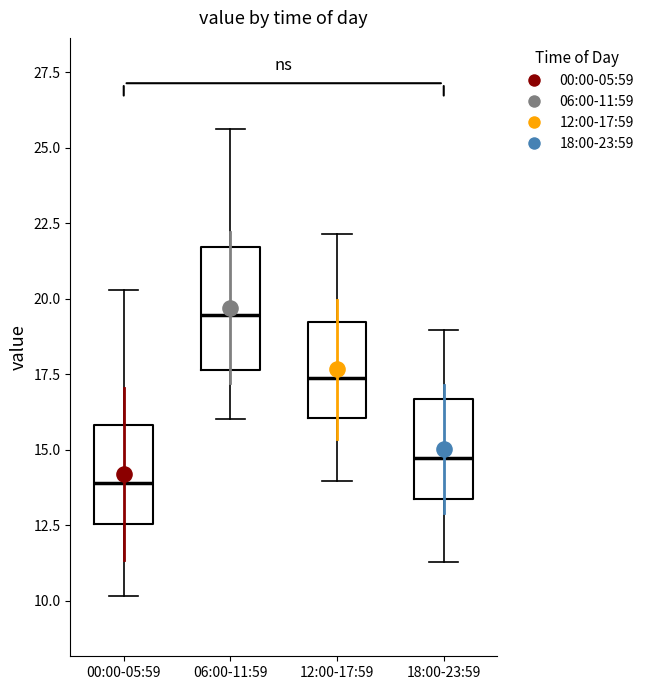

Which box is the tallest, from its lower edge to its upper edge?

06:00-11:59